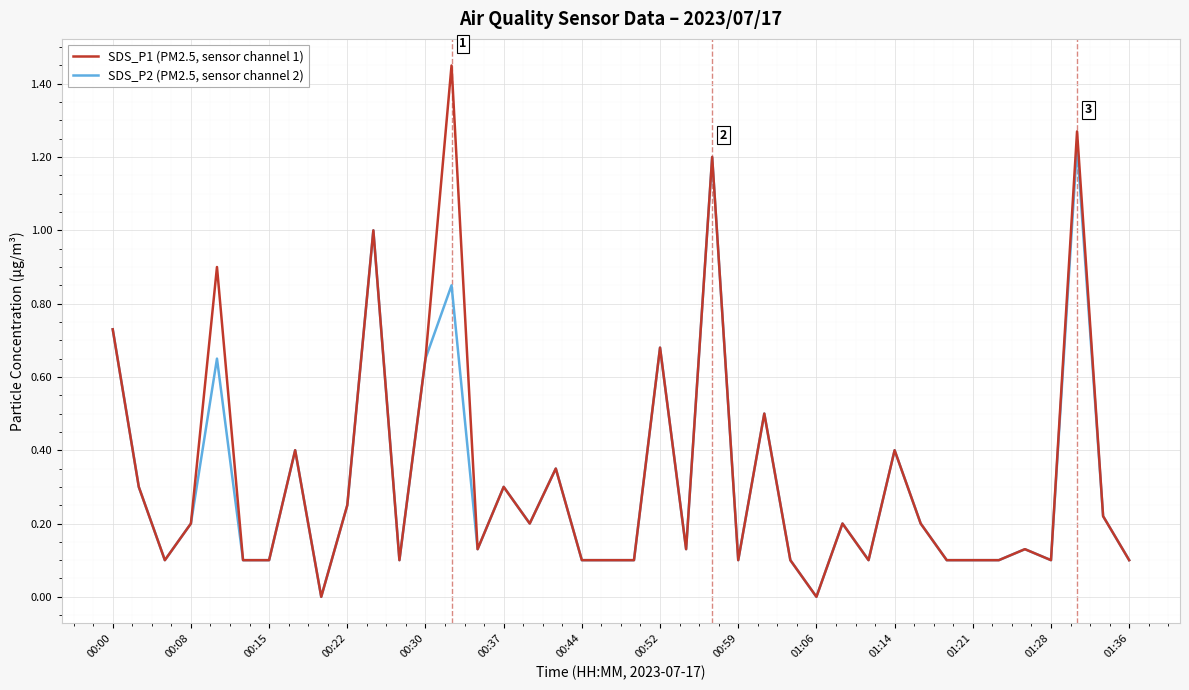

How many lines are shown in the chart?

2